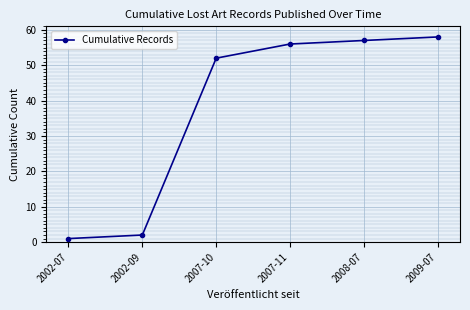

True or false: there are more than 1 points higher than both neighbors.

False